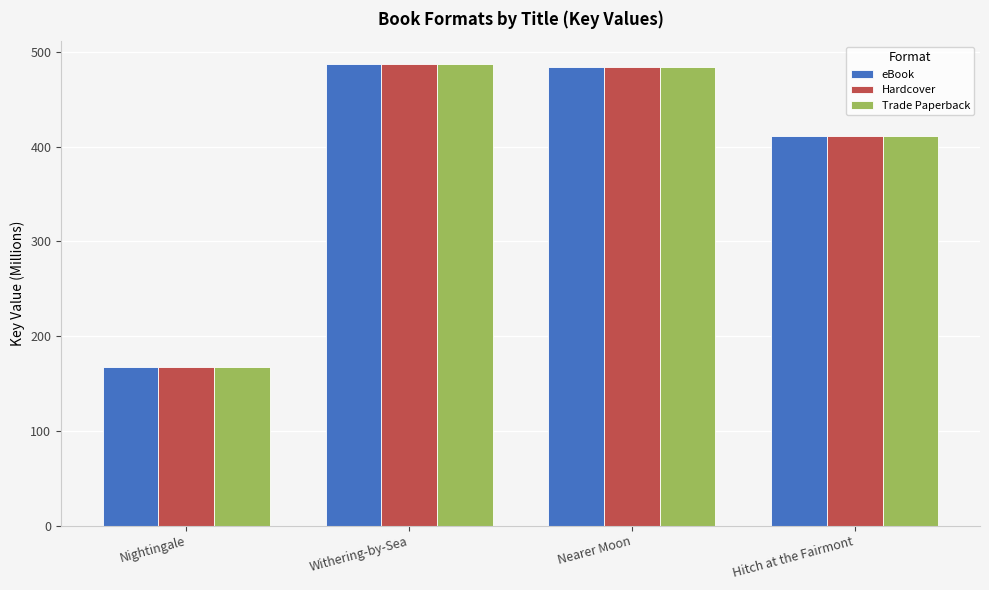

Is the value of Hardcover at Nightingale greater than the value of eBook at Withering-by-Sea?

No